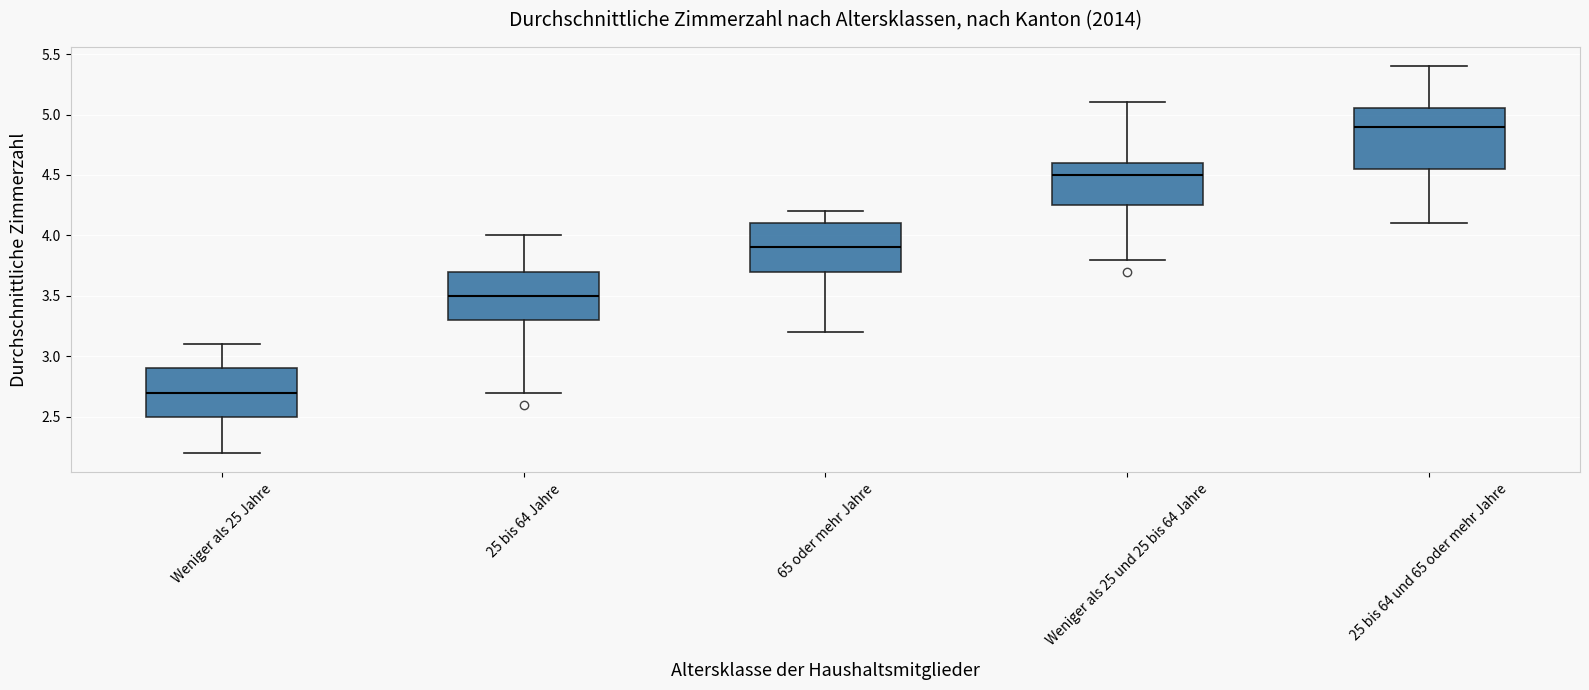

Which box is the tallest, from its lower edge to its upper edge?

25 bis 64 und 65 oder mehr Jahre